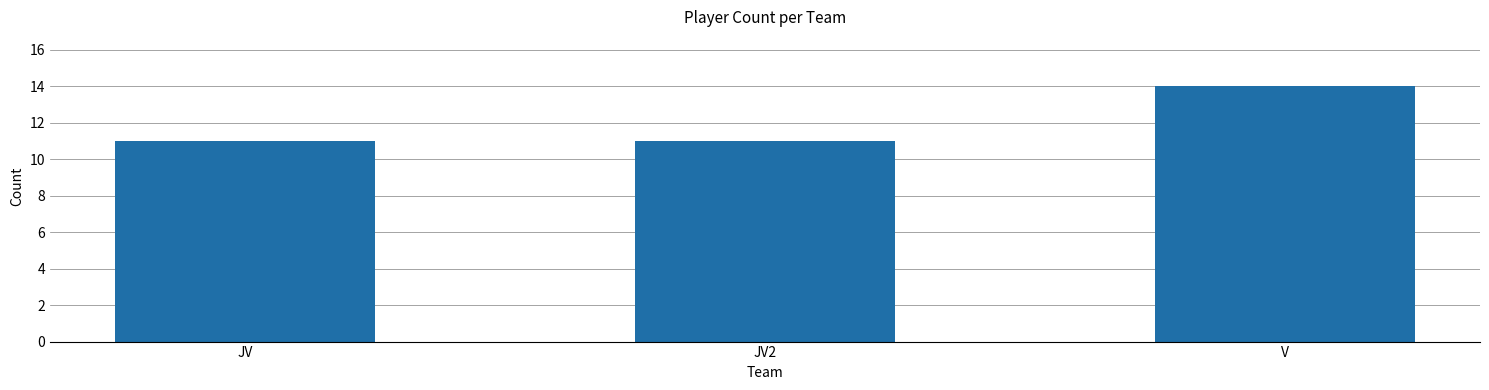

Are the bars horizontal?

No